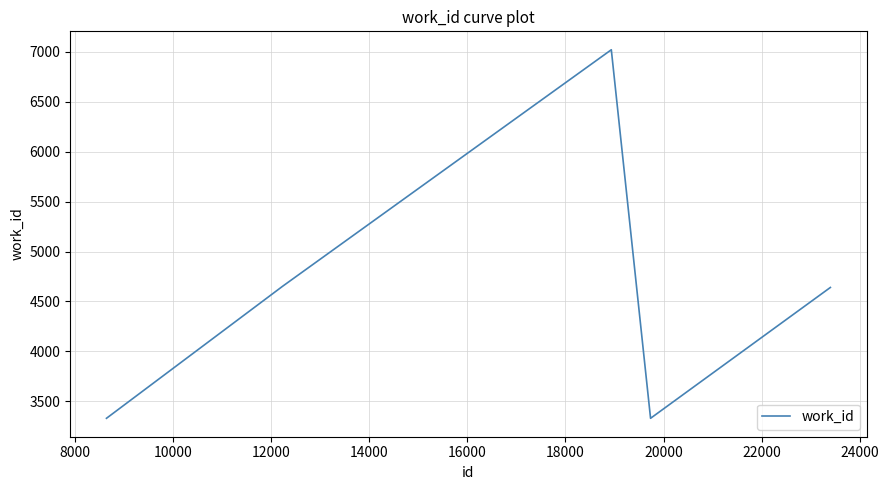

What is the minimum value shown in the chart?

3330